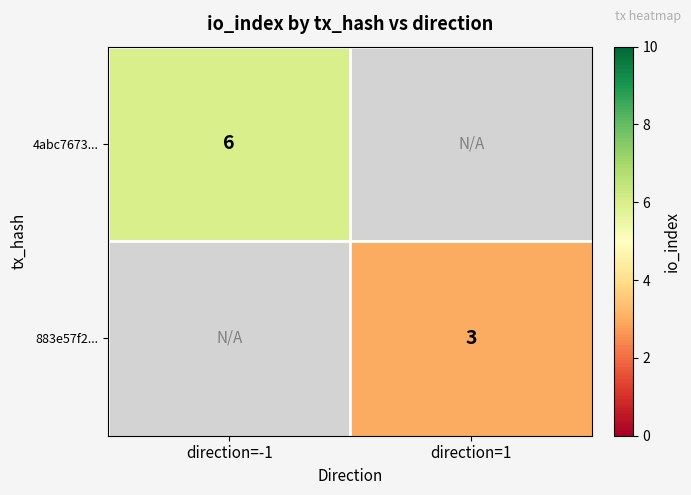

The 883e57f2... series shows 1 at direction=1. True or false?

False